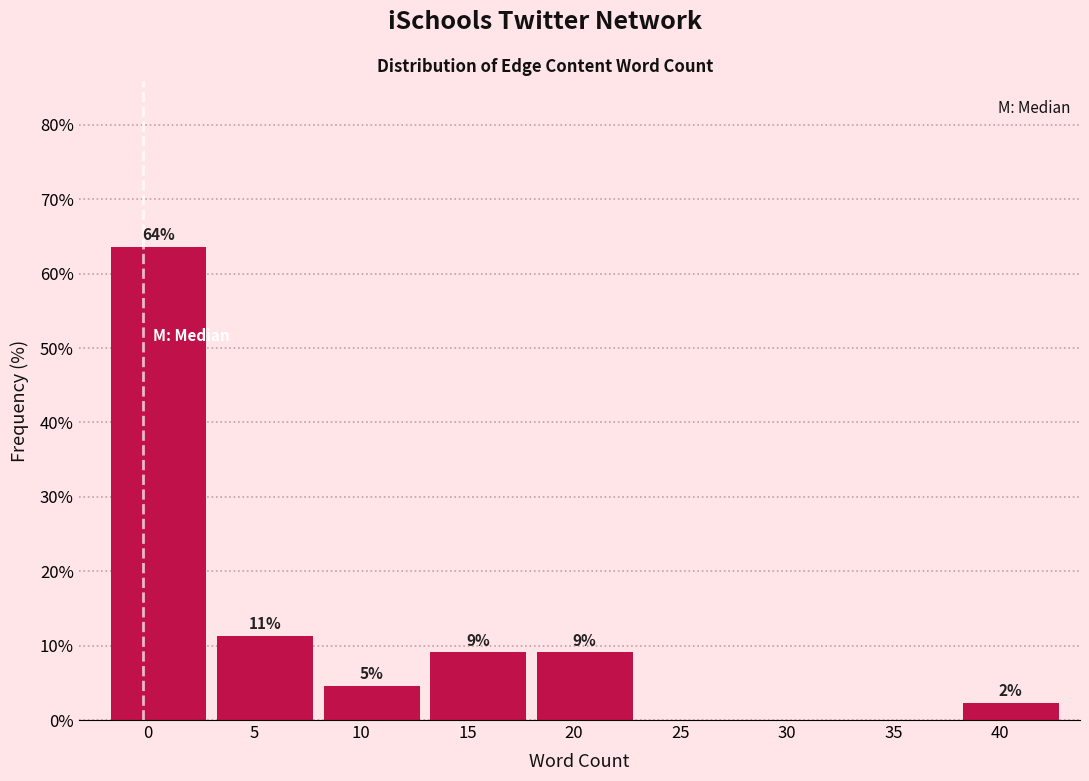

Are the bars horizontal?

No